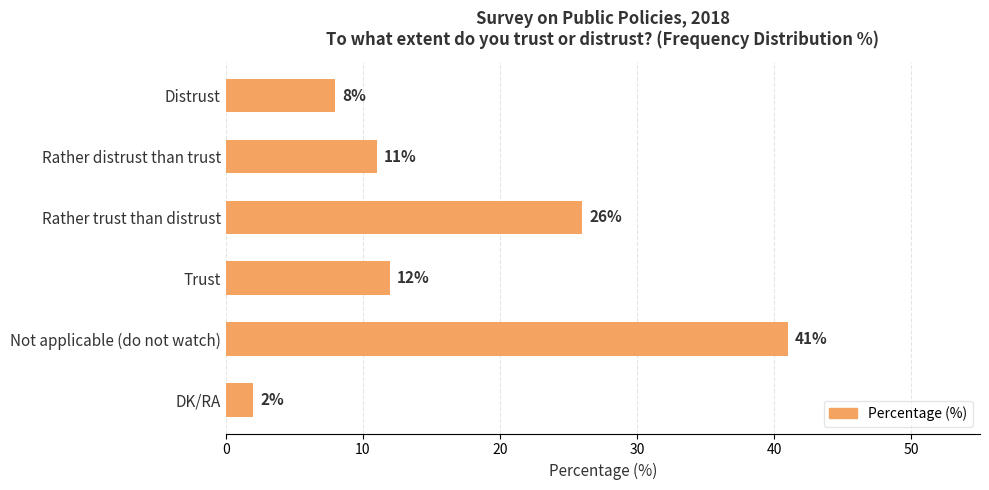

Rank the categories by value from lowest to highest.

DK/RA, Distrust, Rather distrust than trust, Trust, Rather trust than distrust, Not applicable (do not watch)